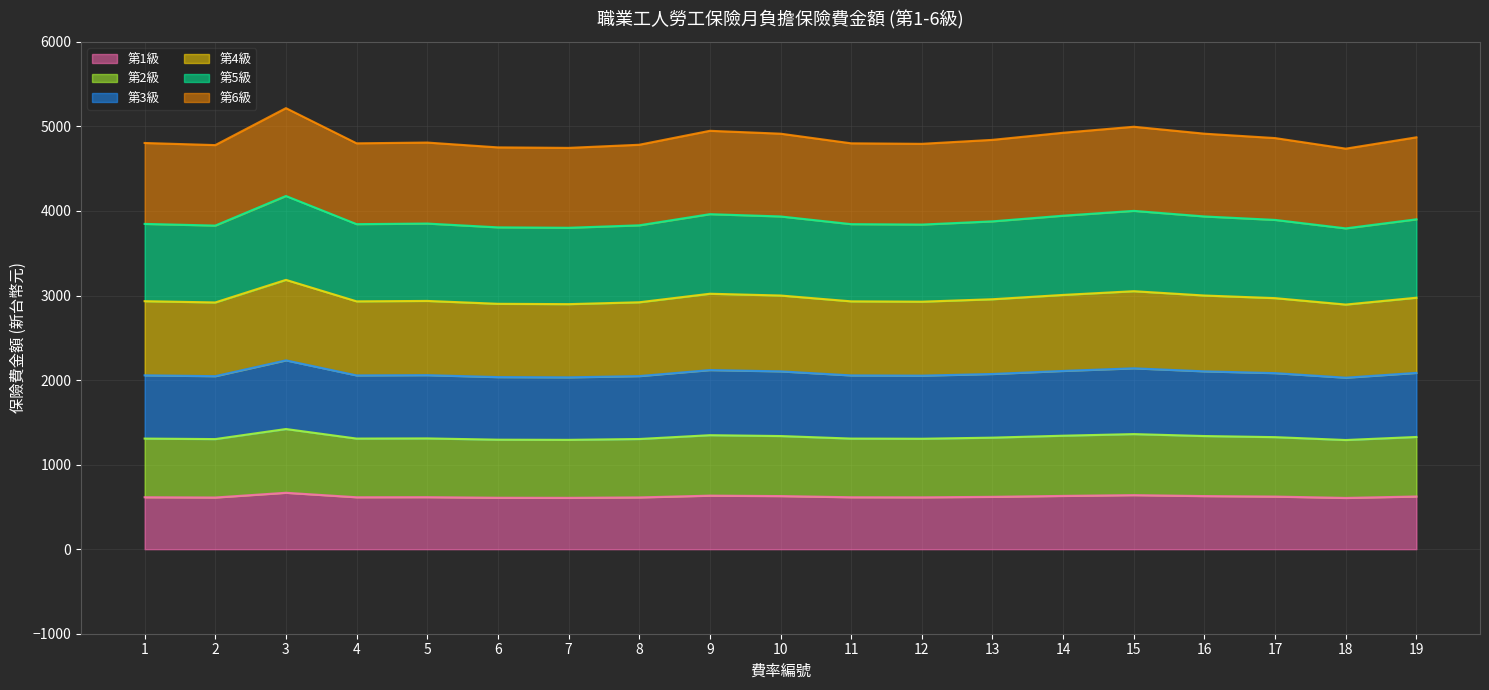

What is the lowest value of the 第1級 series?

606